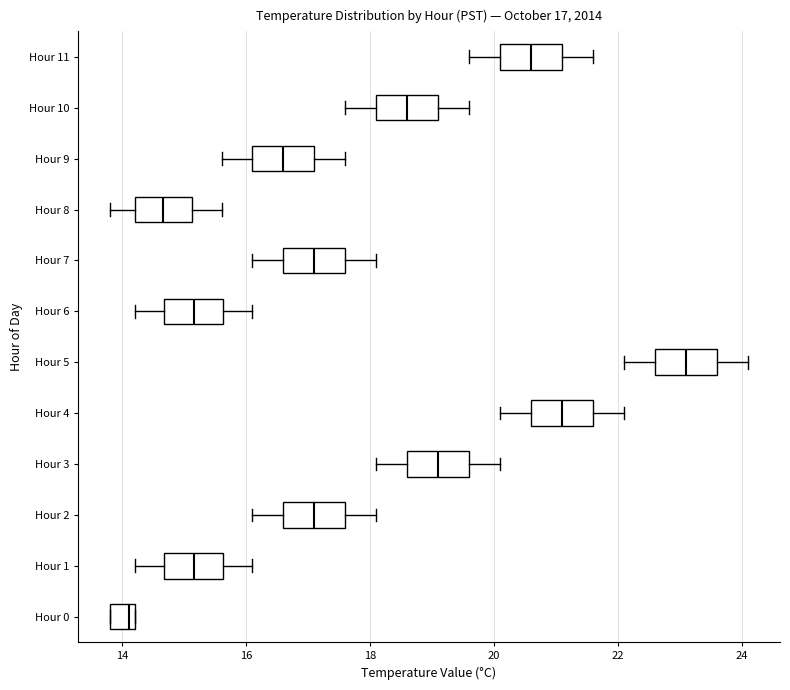

Which box's median line is the furthest to the right?

Hour 5